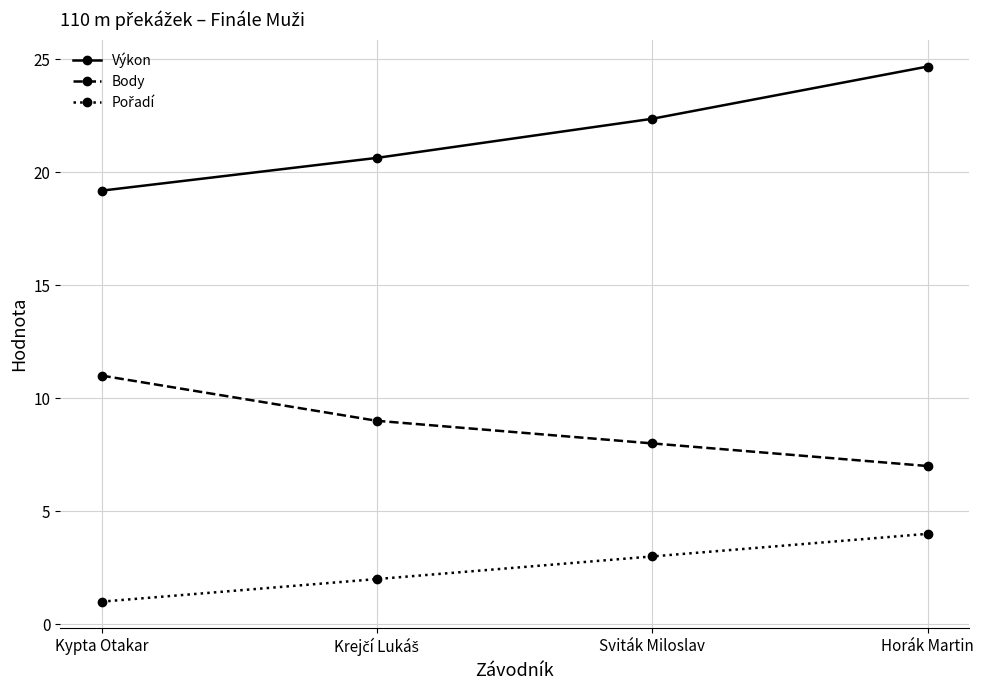

Where does the Výkon series first go above 22?

Sviták Miloslav